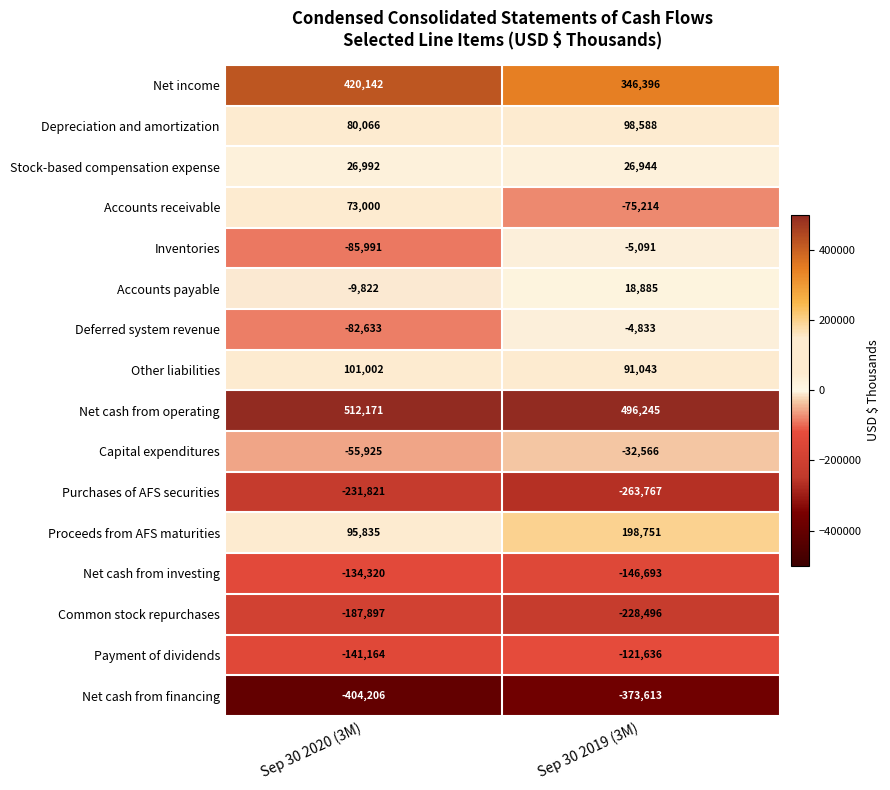

At which category is the sum across all series the highest?

Sep 30 2019 (3M)